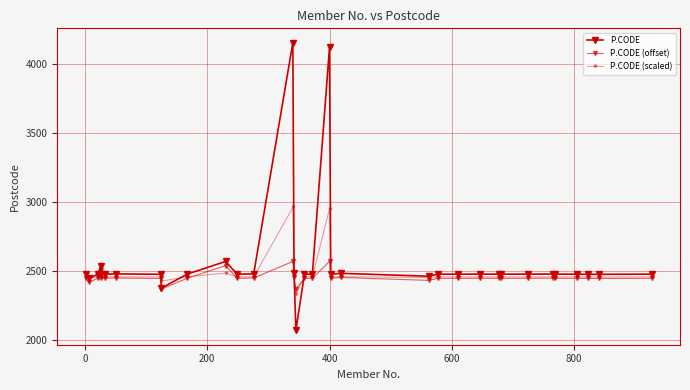

What is the difference between the second highest and minimum values in the P.CODE series?

2046.0